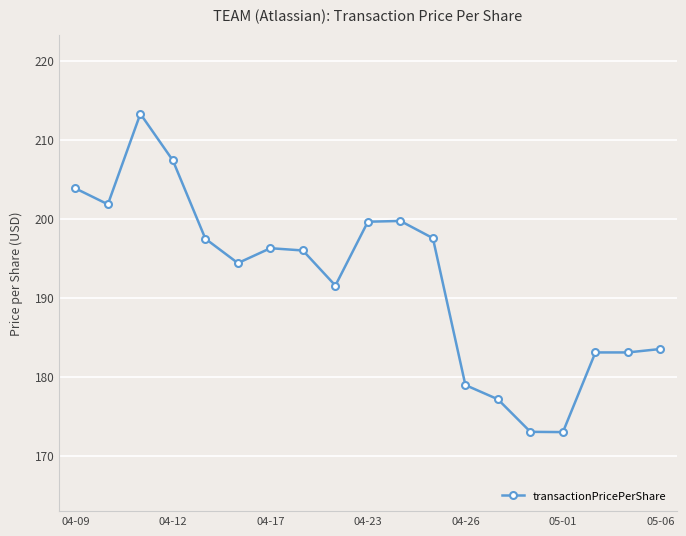

What is the difference between the second highest and minimum values?

34.4